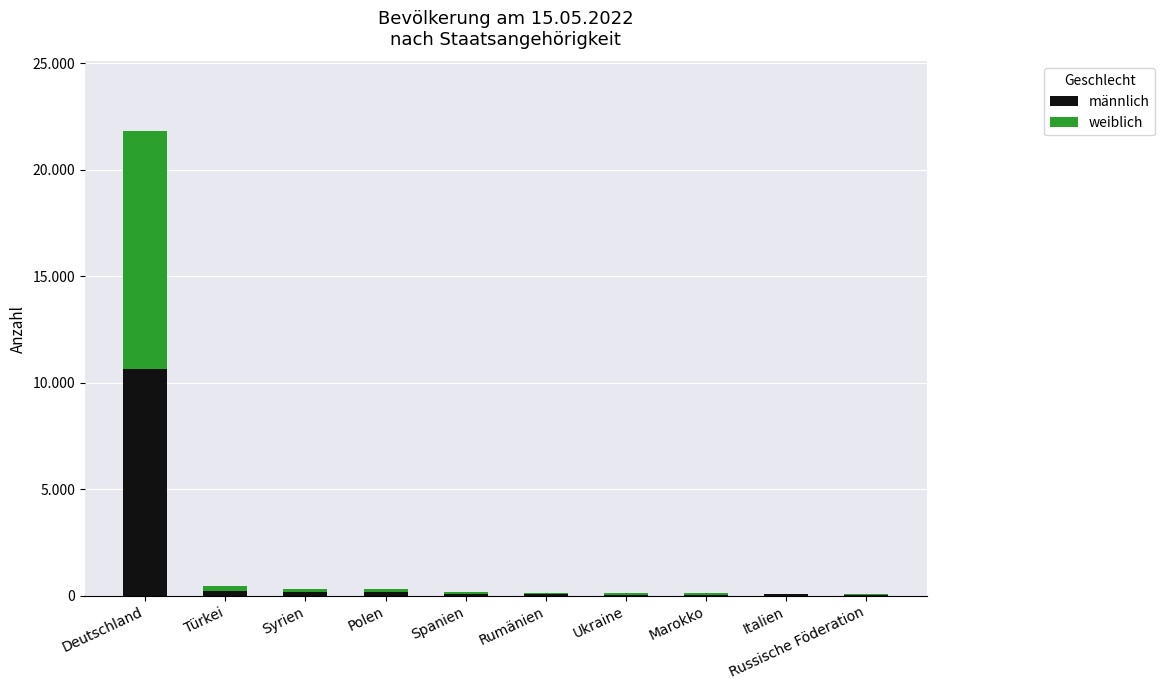

What are all the series names shown in the legend?

männlich, weiblich